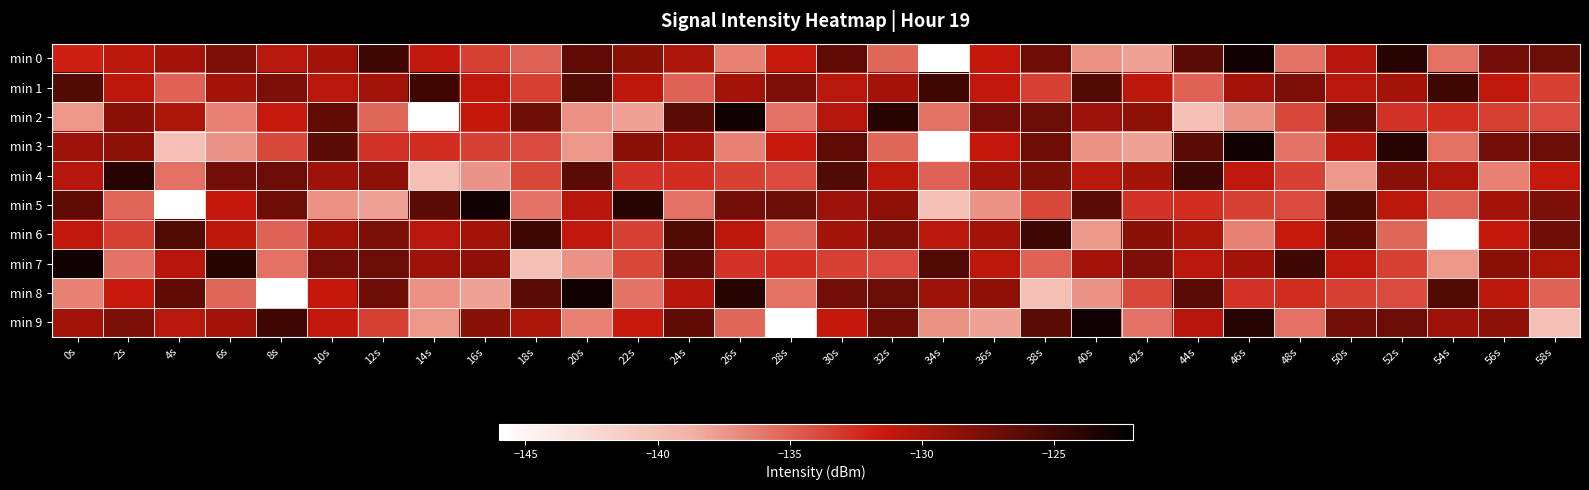

Which category has the lowest value across all series?

34s